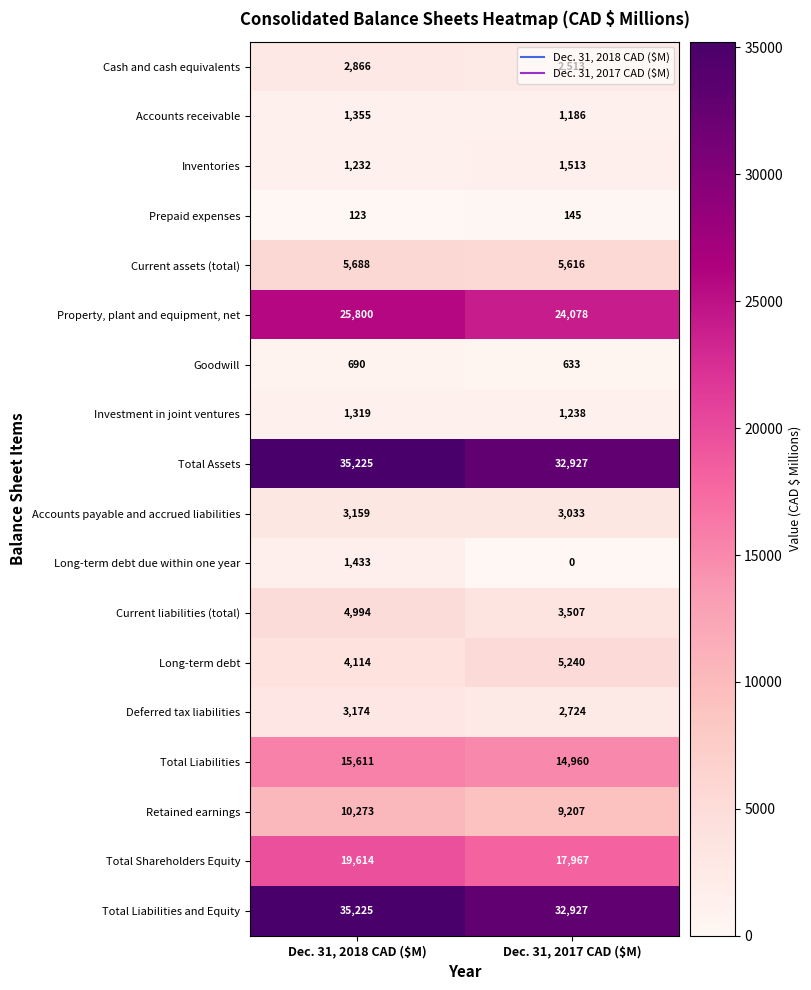

What is the average value of the Long-term debt series?

4677